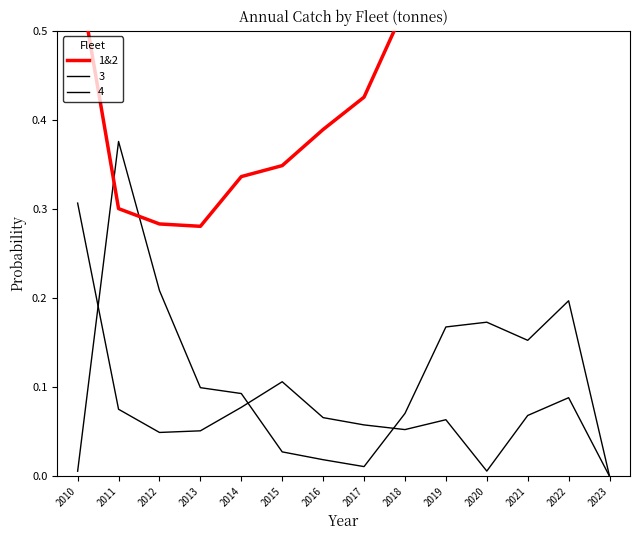

What value does the data have at 2018?

0.5